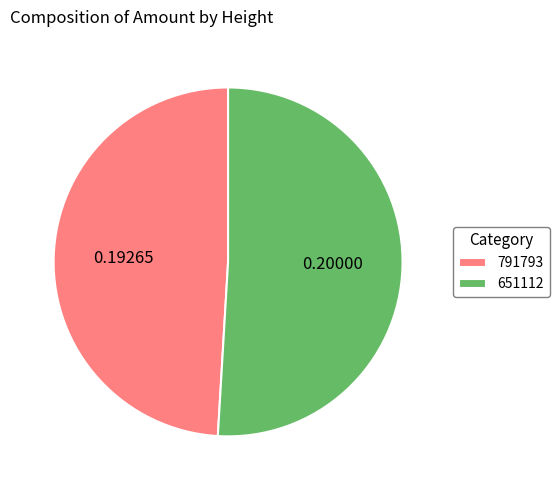

What is the largest slice in the pie chart?

651112